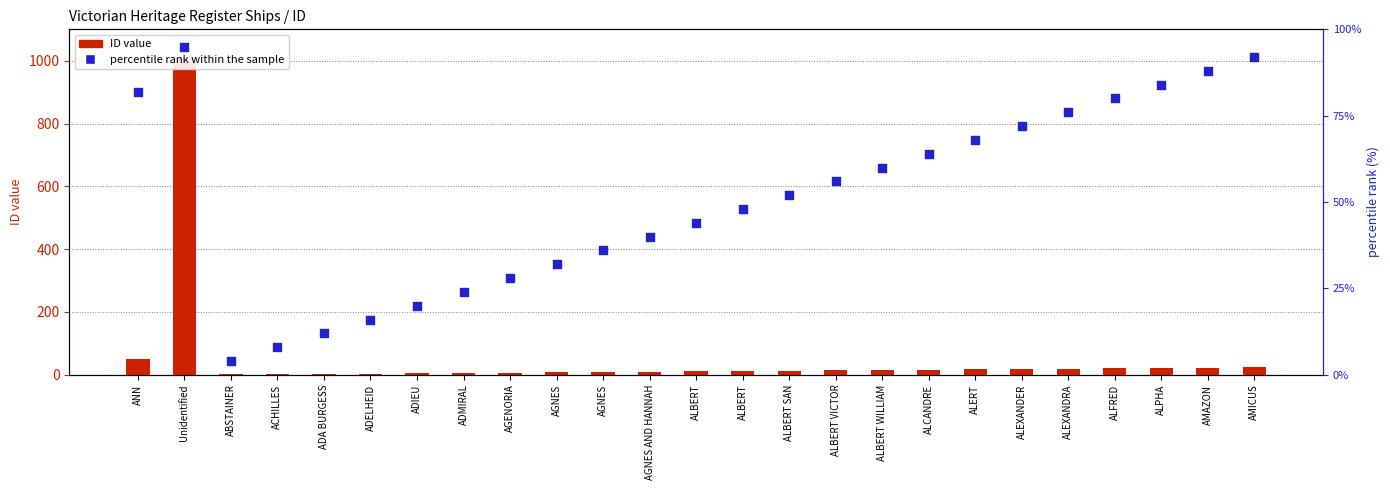

What is the total value across all series at ALBERT WILLIAM?

75